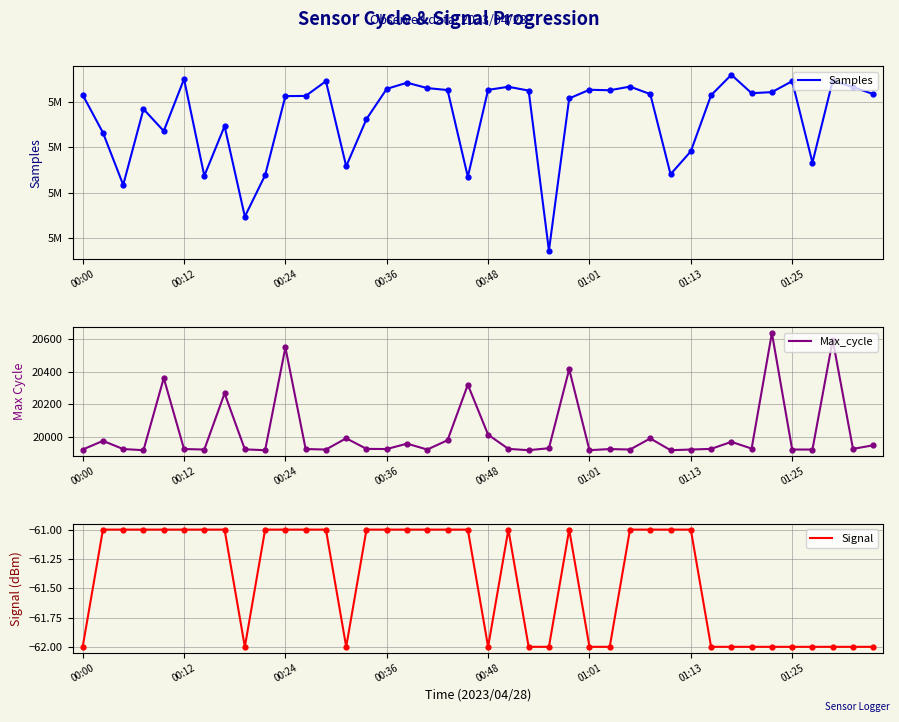

At which category is the sum across all series the highest?

32